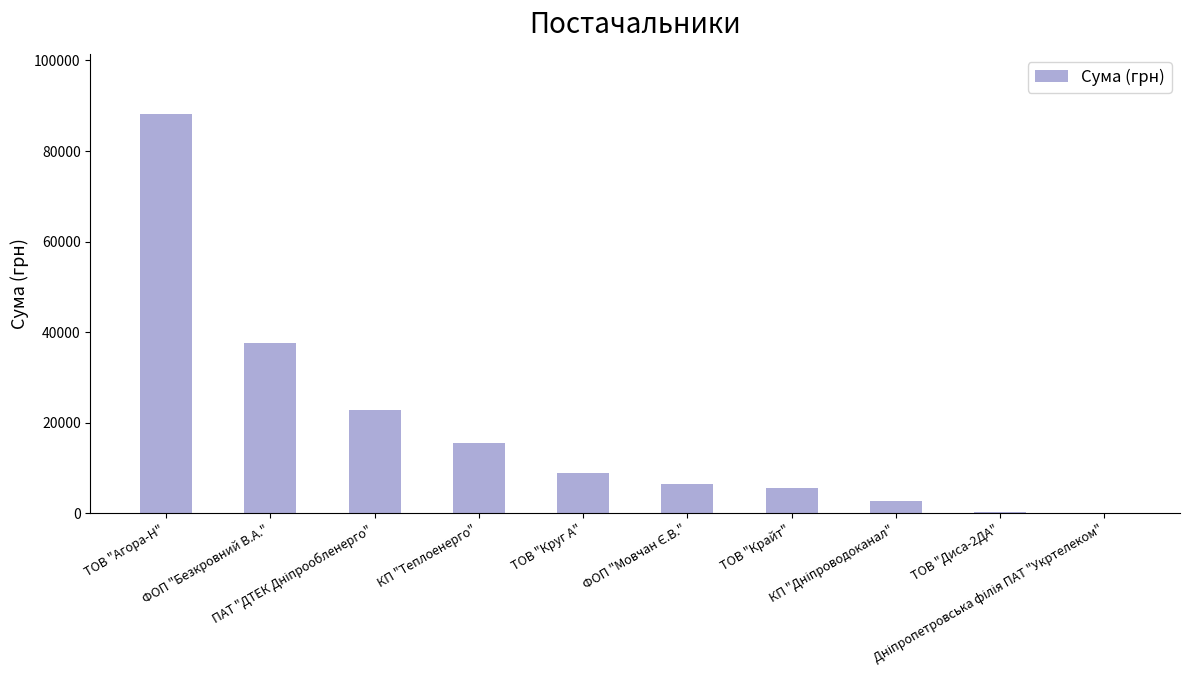

What is the sum of all values?

188296.7